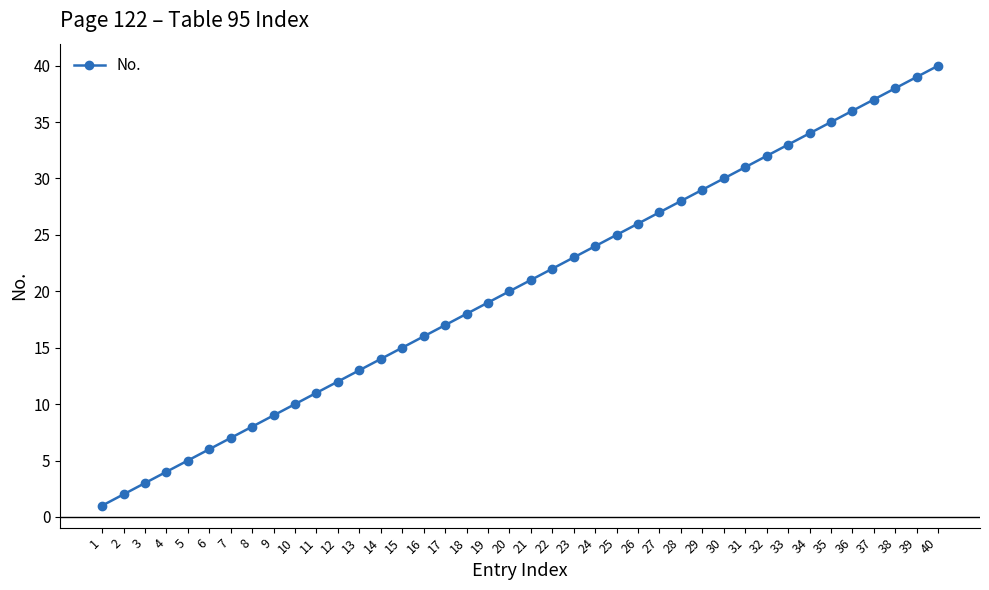

What is the greatest value displayed?

40